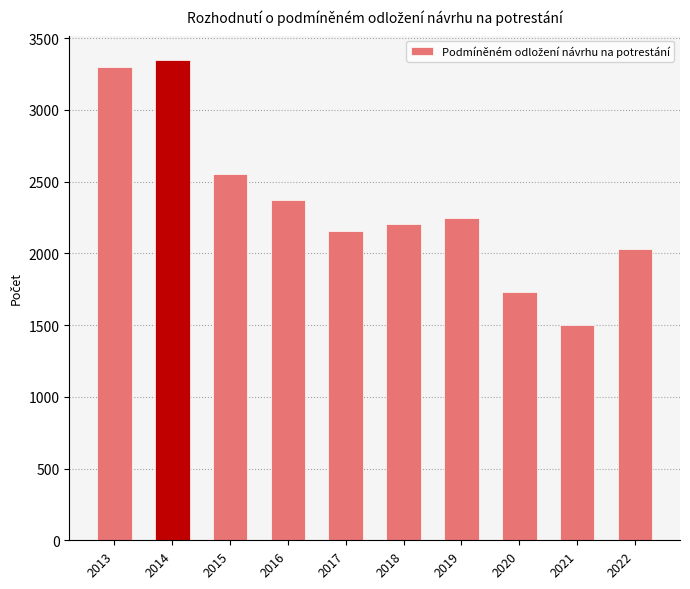

What is the change in value from 2013 to 2019?

-1054